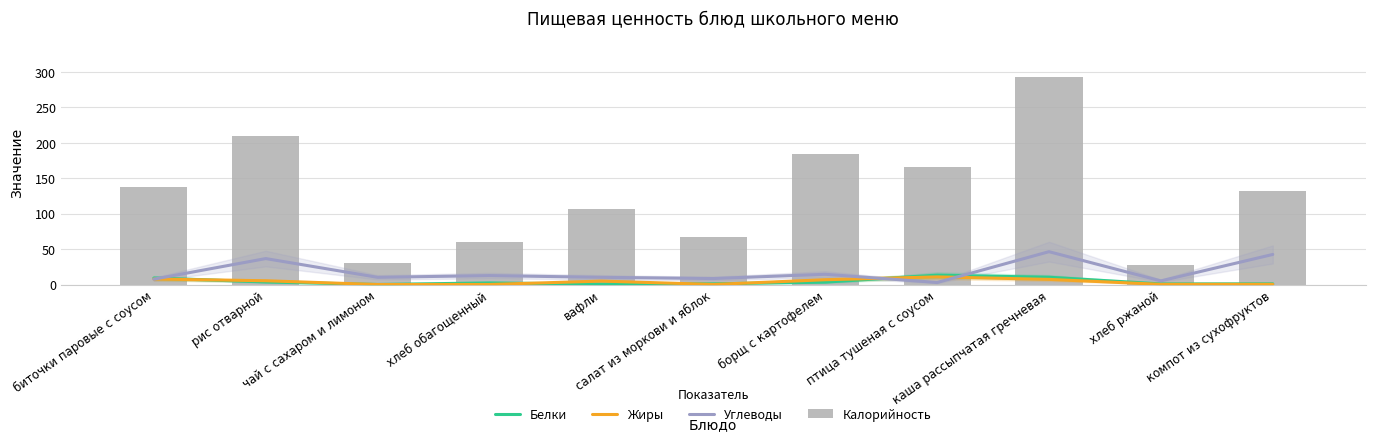

At which label does Углеводы reach its peak?

каша рассыпчатая гречневая